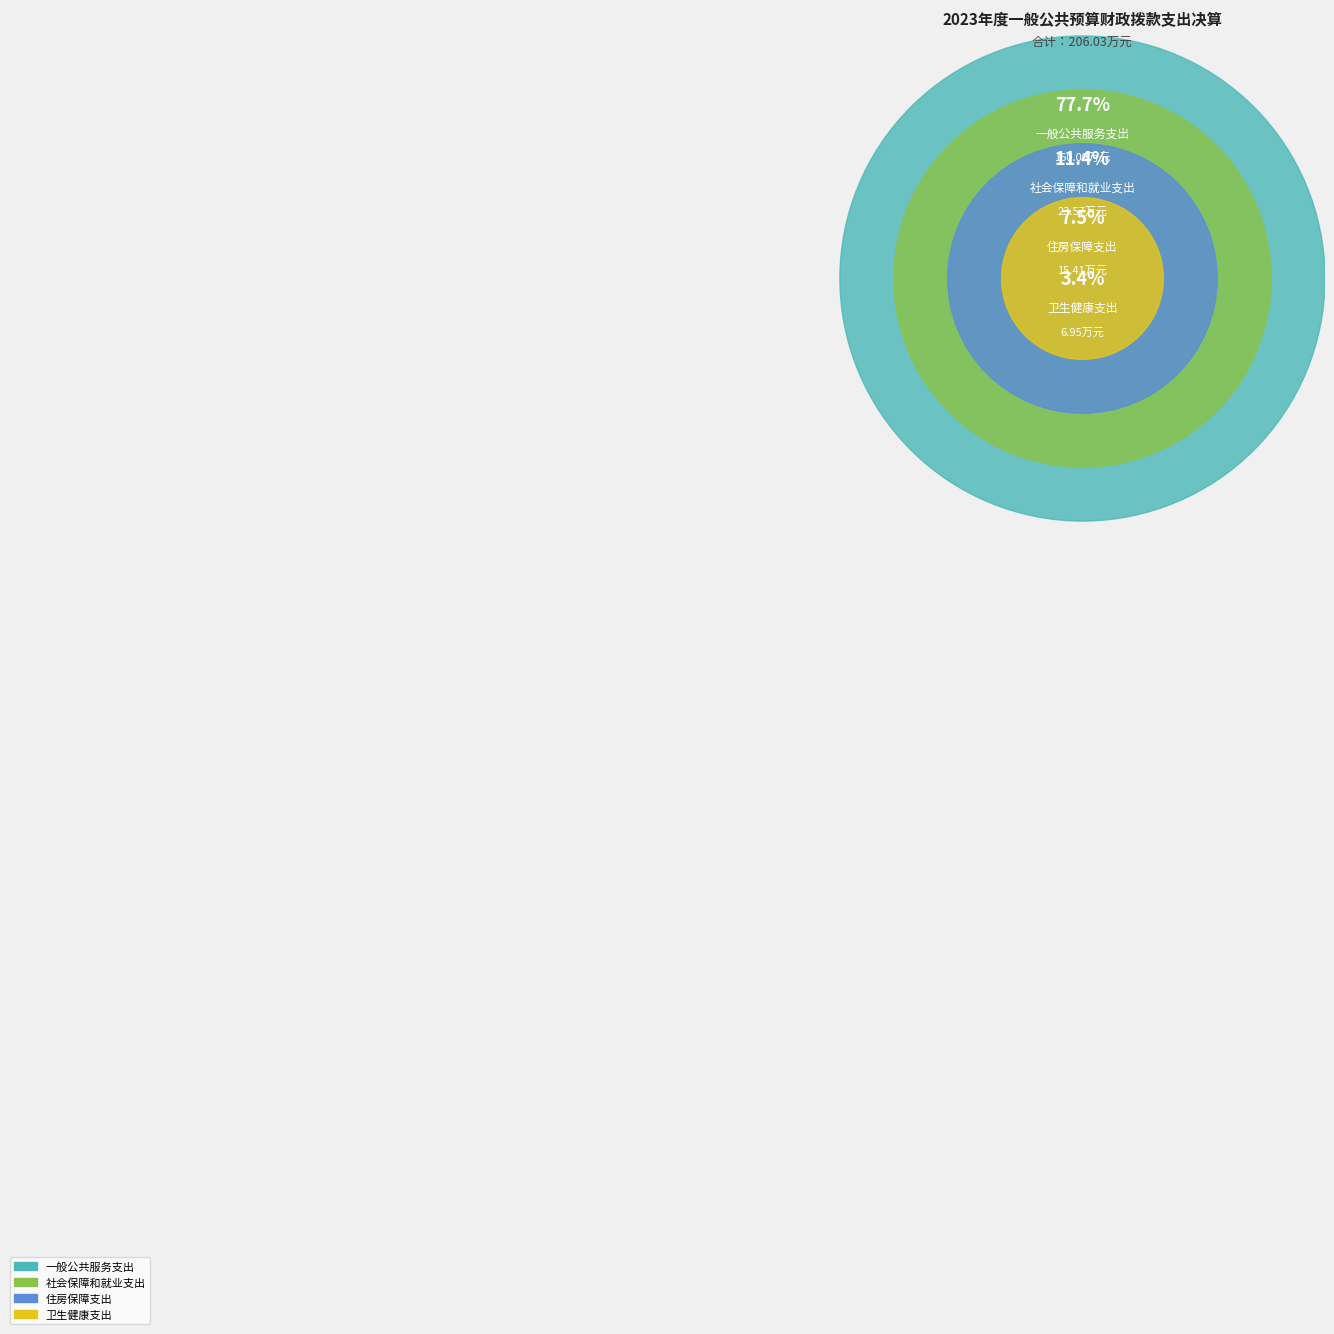

To the nearest percent, what portion does 卫生健康支出 represent?

3%